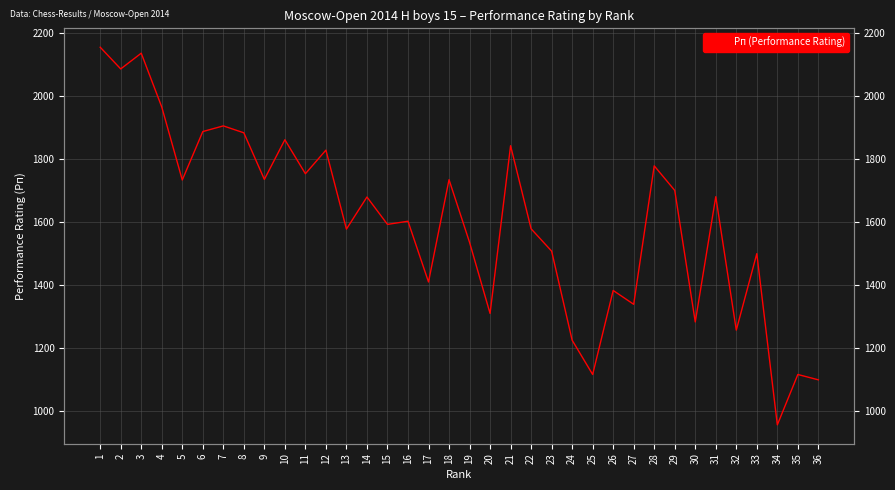

How many lines are shown in the chart?

1